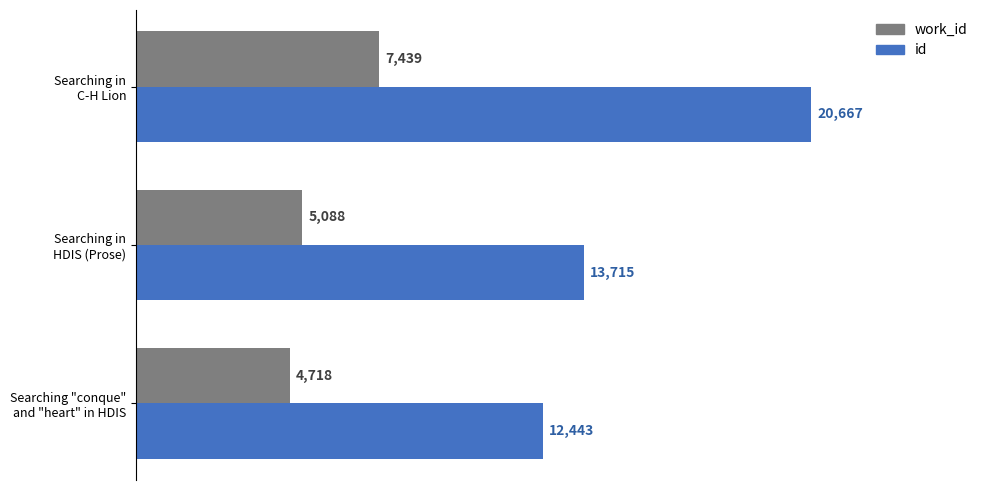

Which series has the largest total across all categories?

id